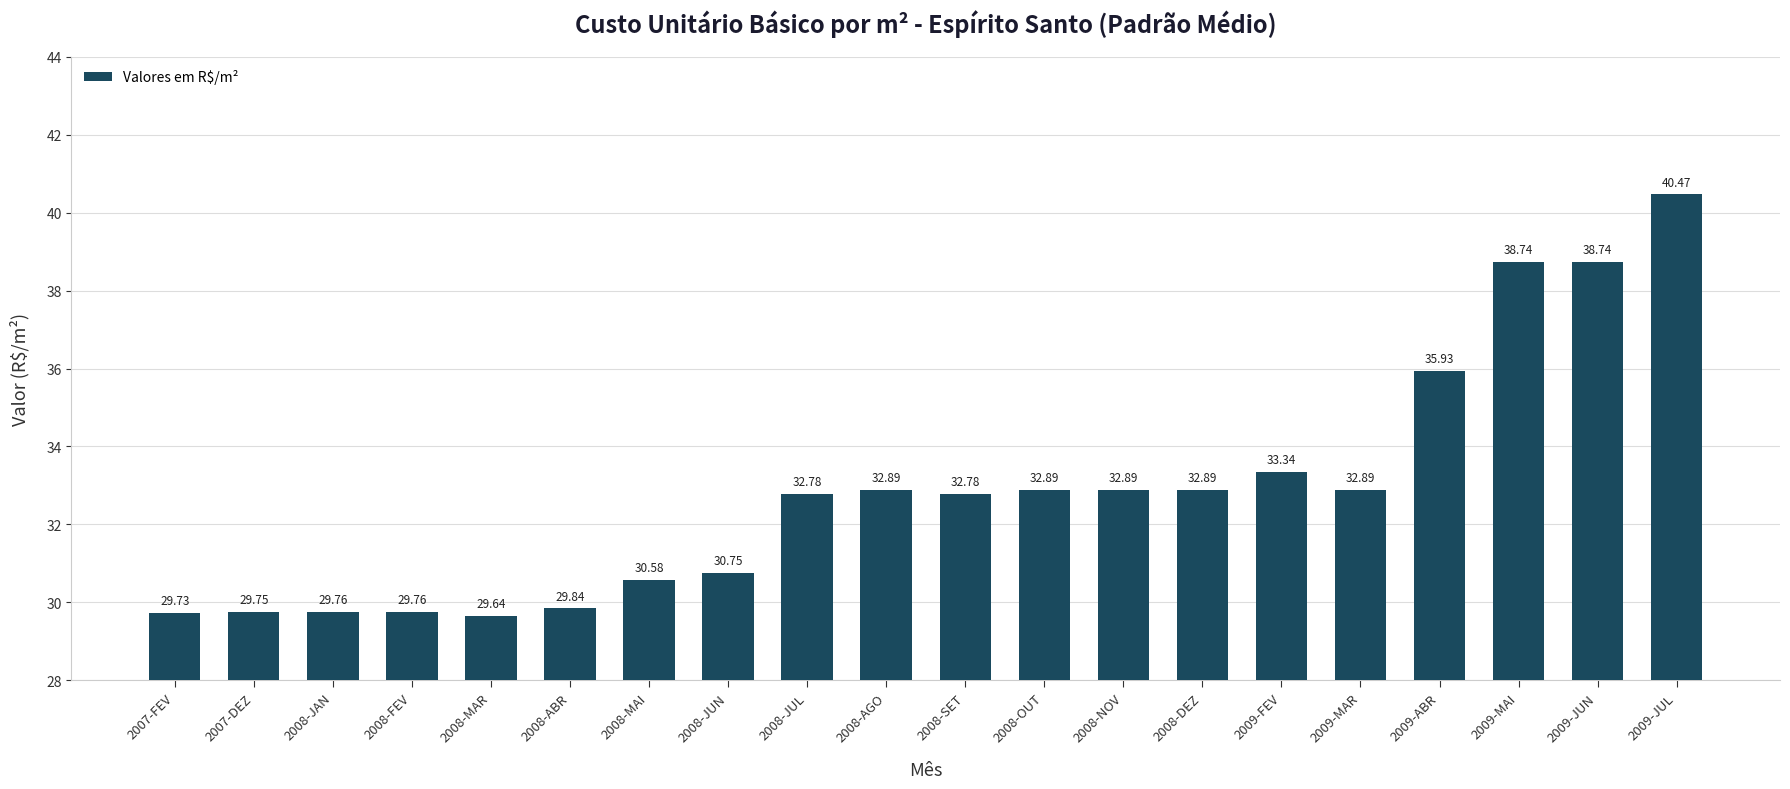

What is the difference between the maximum and minimum values?

10.8